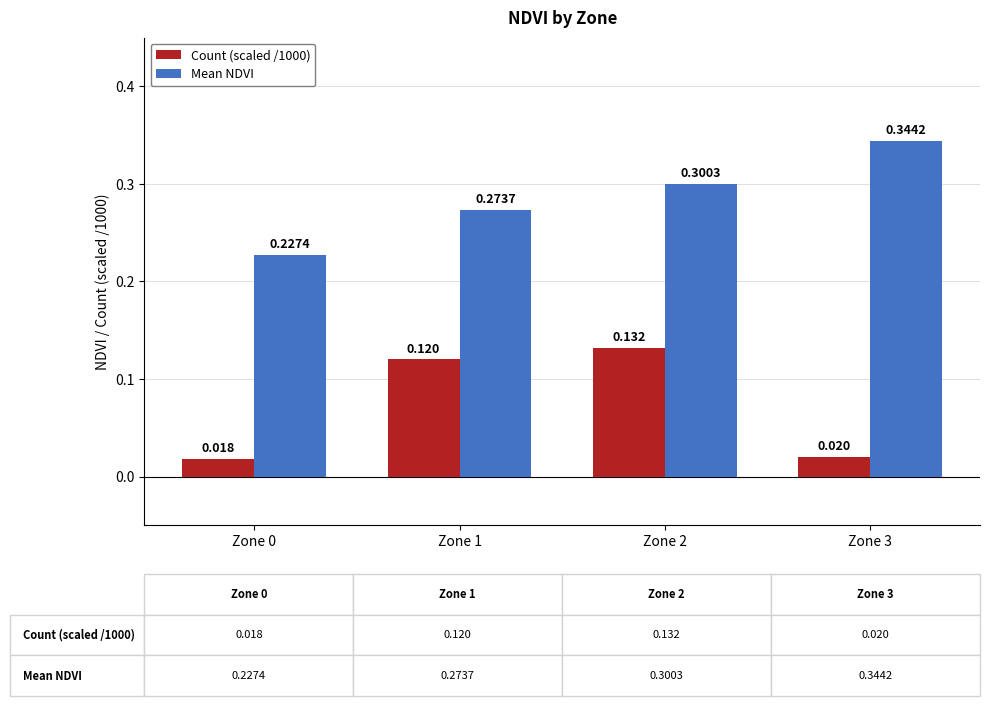

Rank the series at Zone 3 from highest to lowest value.

Mean NDVI, Count (scaled /1000)